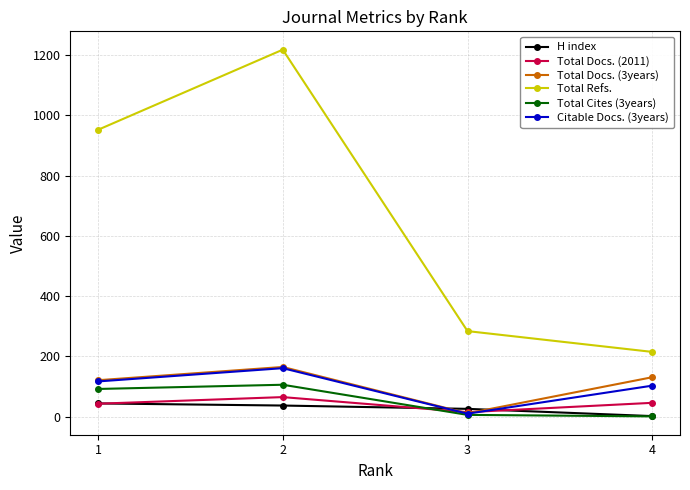

Where do Total Docs. (3years) and H index first cross each other?

2 and 3